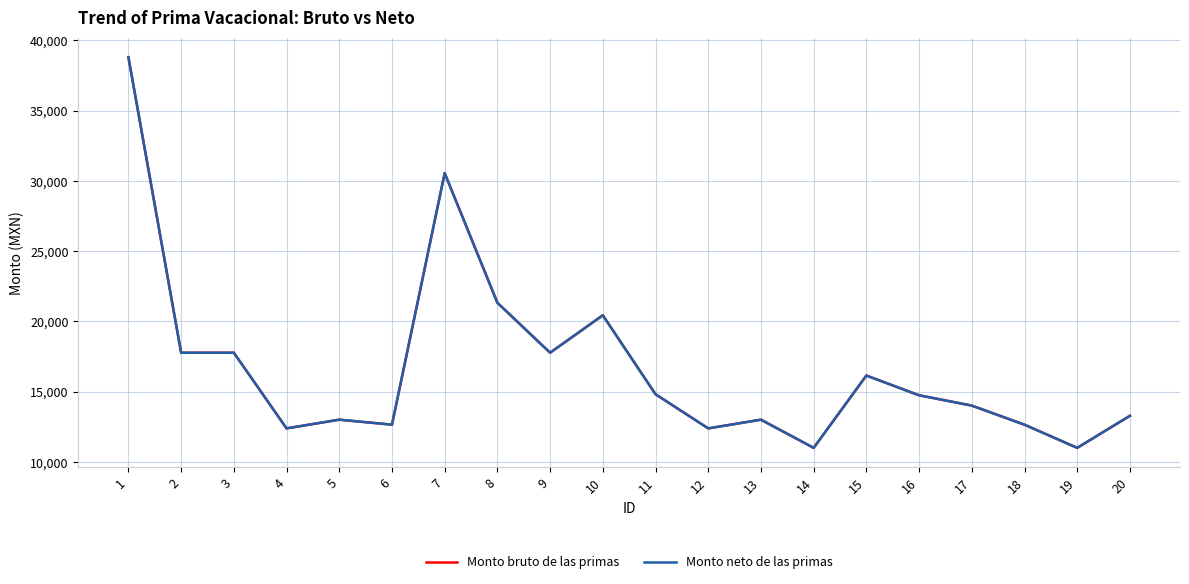

Does the chart display data point markers on the line(s)?

No